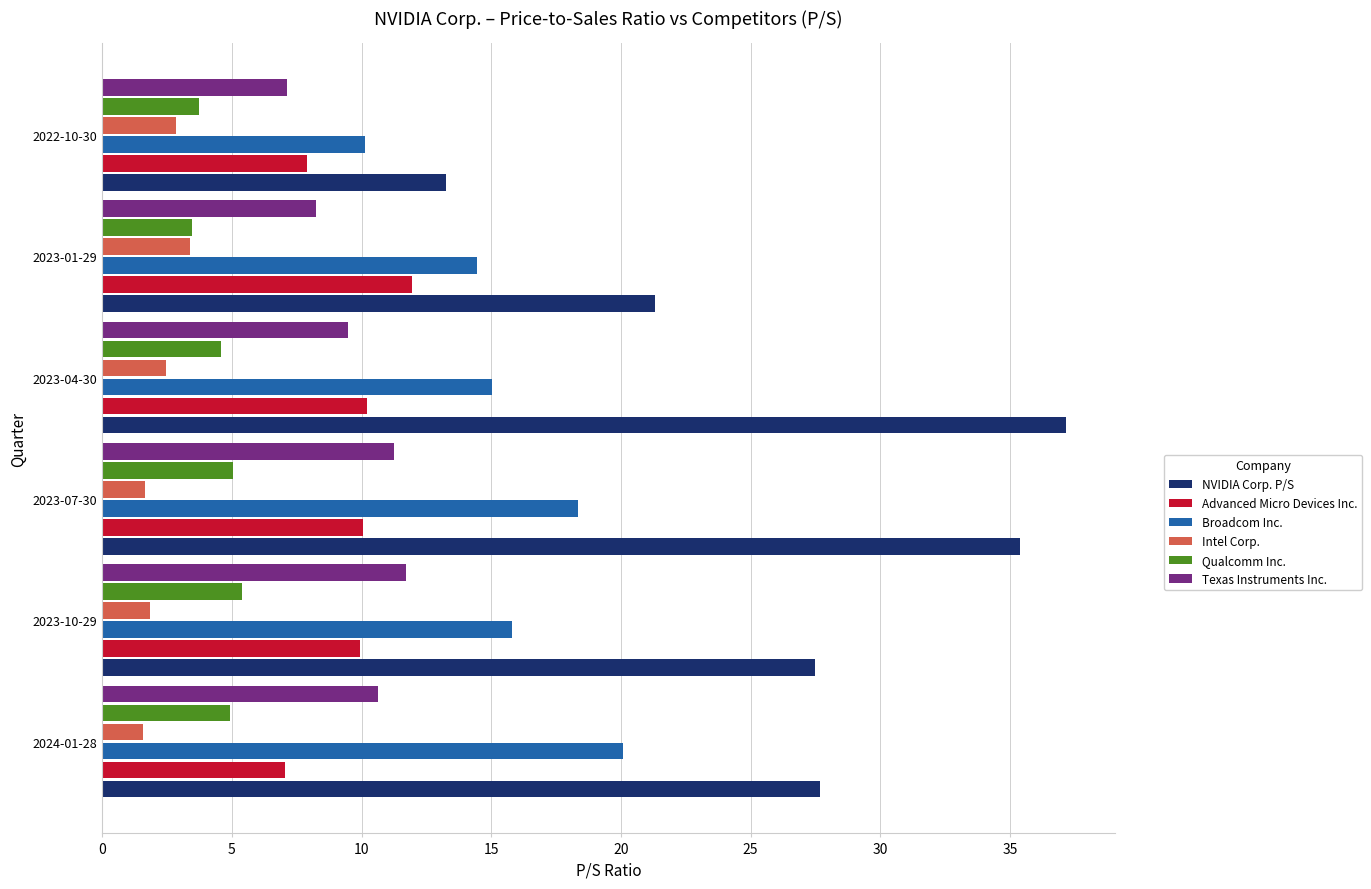

At which label does Broadcom Inc. reach its minimum?

2022-10-30